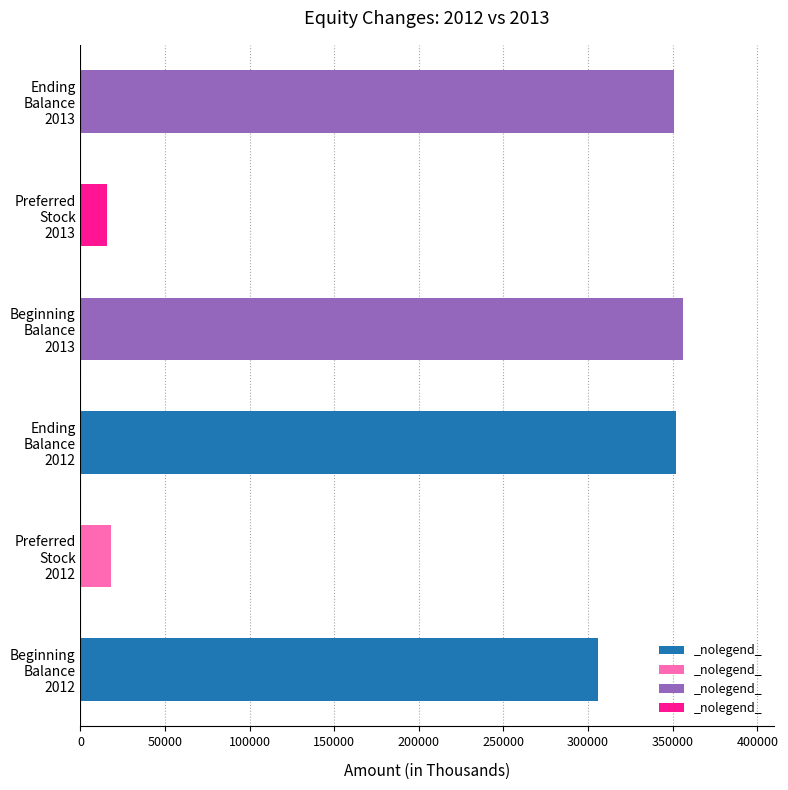

What is the difference between the maximum and second lowest values?

338402